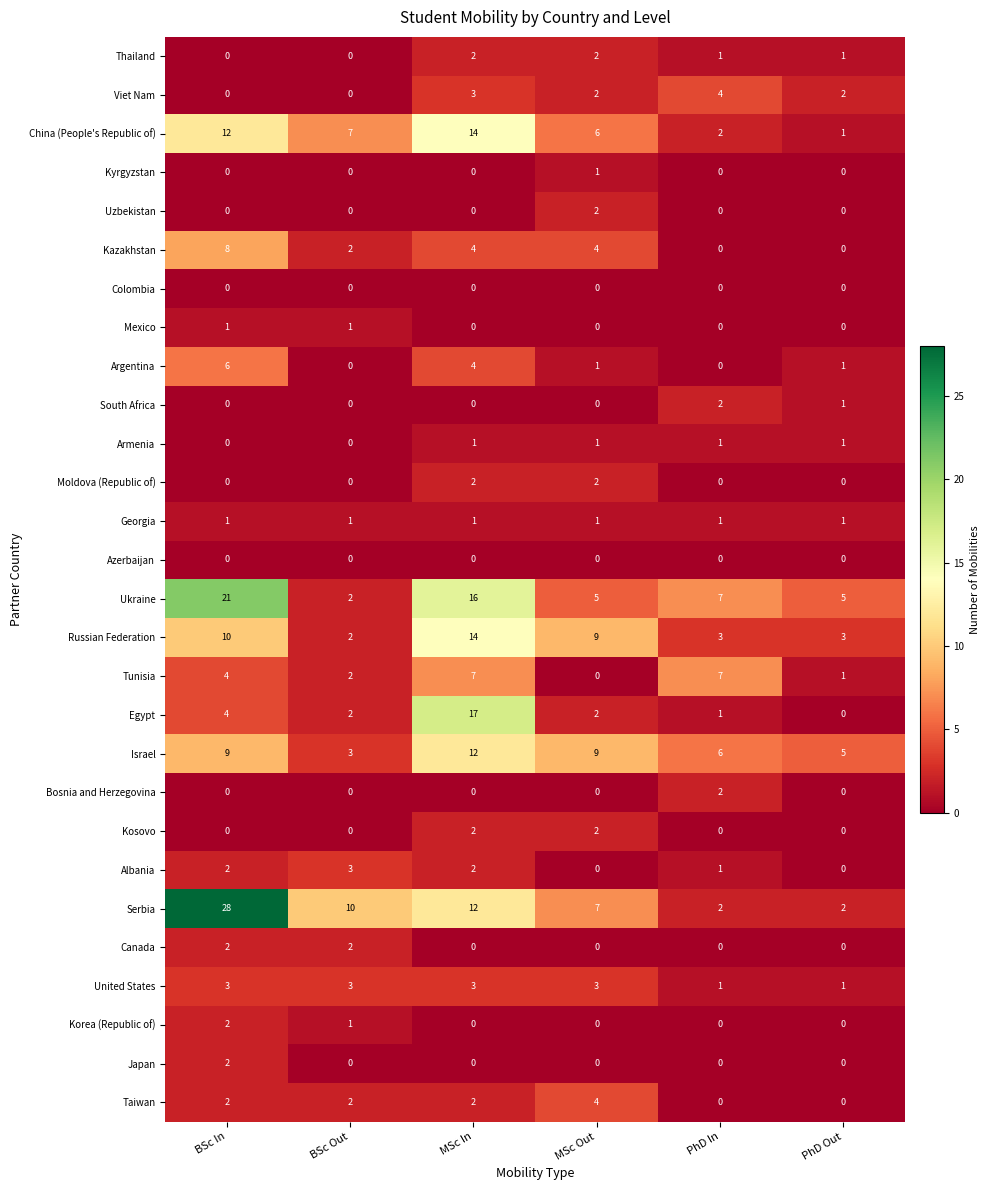

The value of Moldova (Republic of) at MSc In is 3. True or false?

False